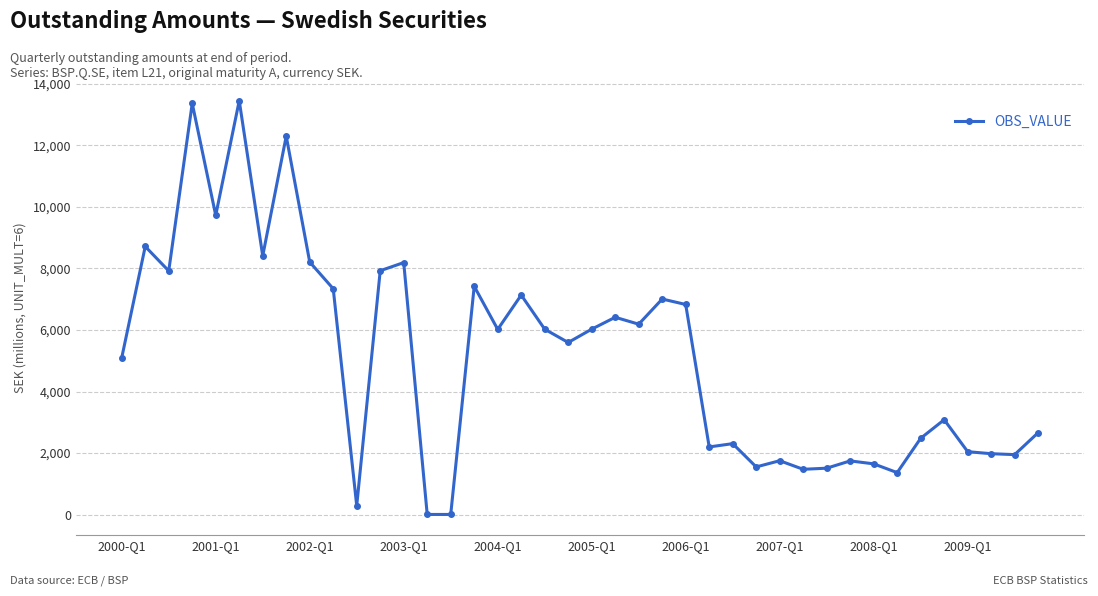

What is the difference between the maximum and minimum values?

13452